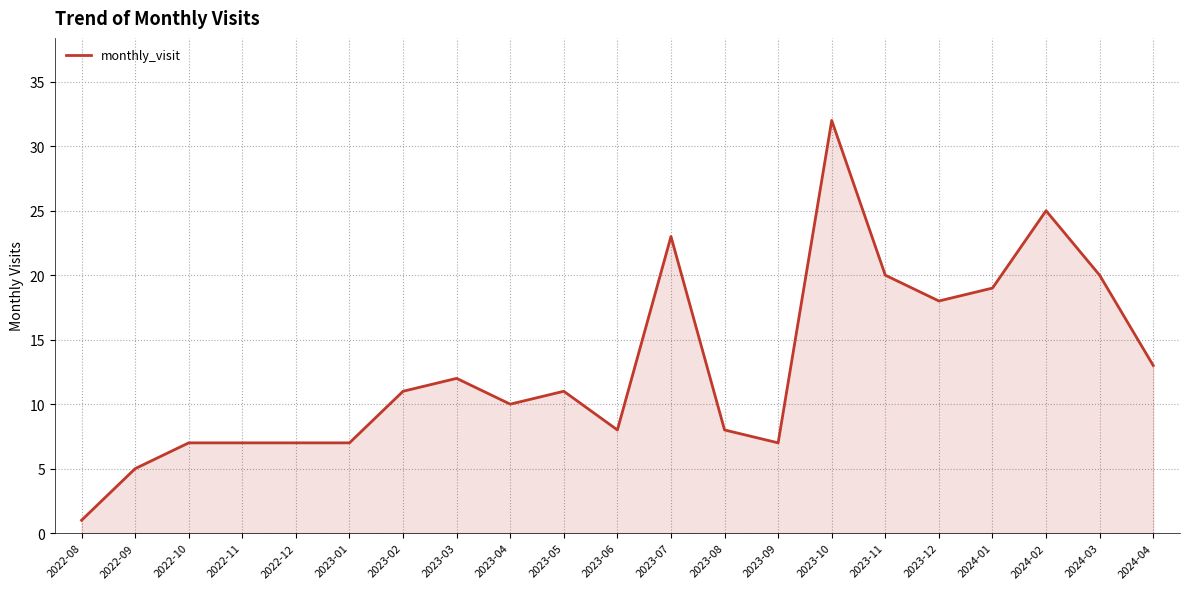

Between 2023-02 and 2023-07, which is larger?

2023-07